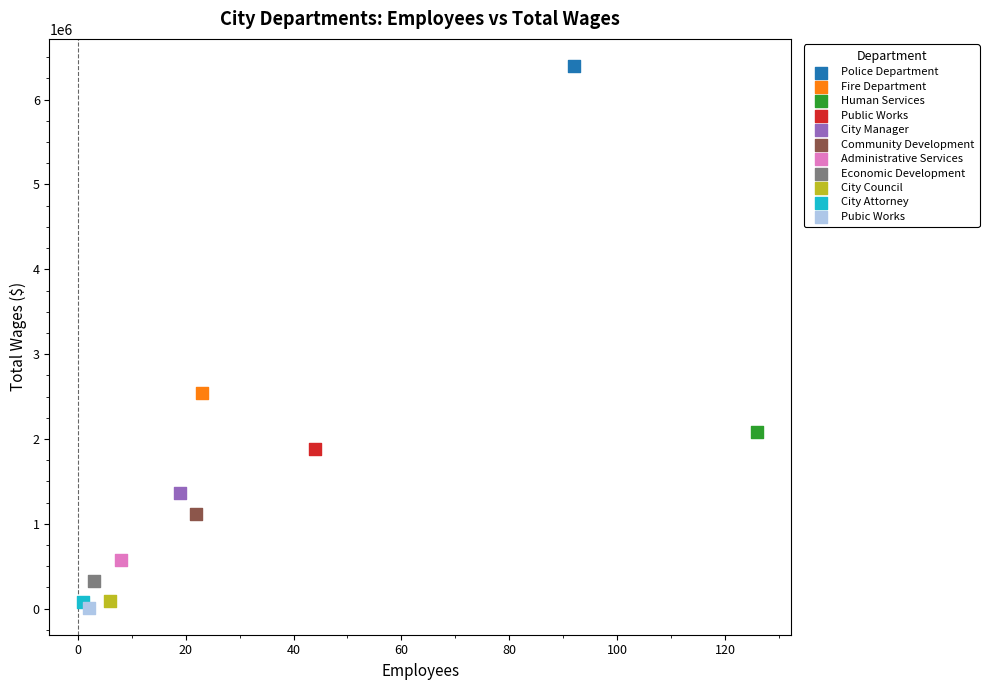

Which series reaches the minimum Y coordinate?

Pubic Works